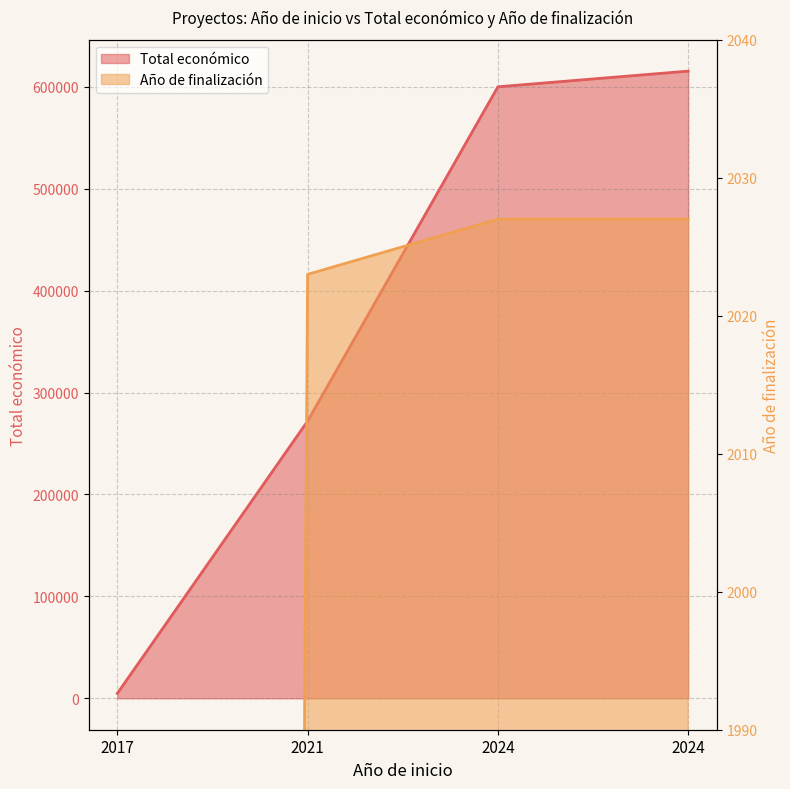

How many values in the Total económico series are below 599986?

2